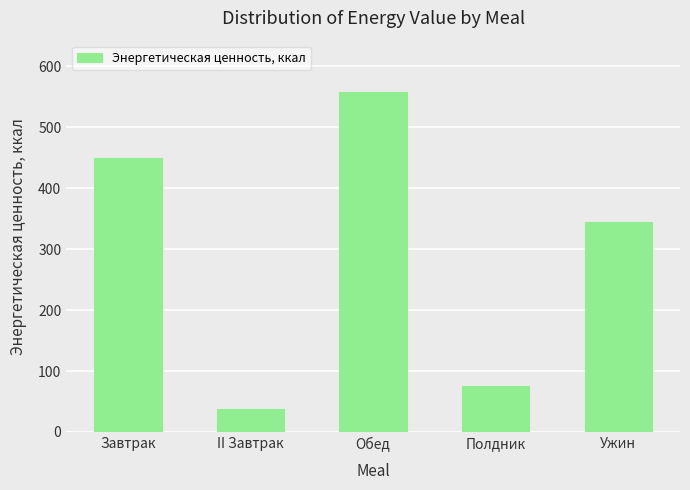

At which label does the data first exceed 344?

Завтрак